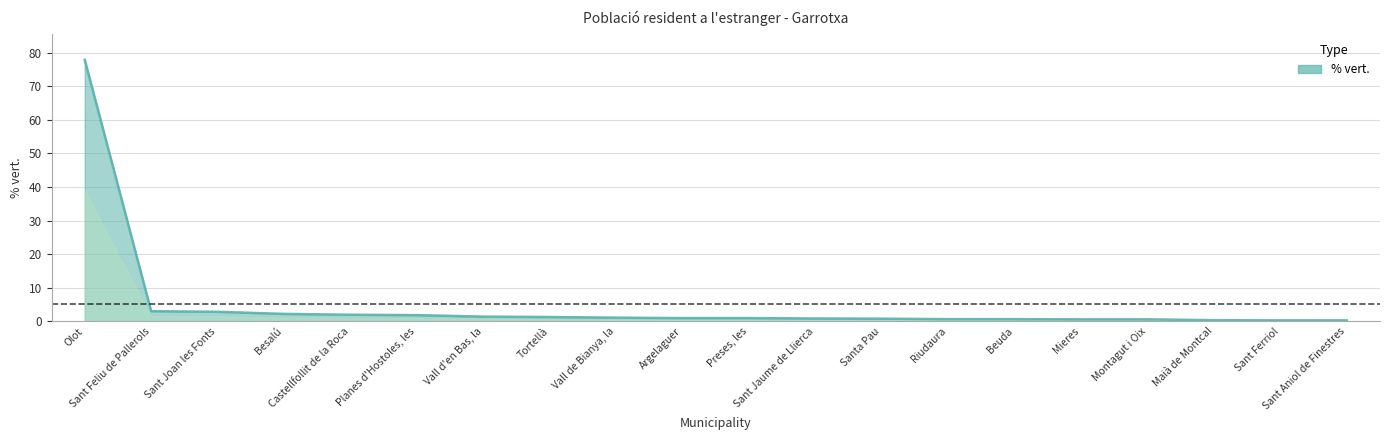

What is the difference between the maximum and minimum values?

77.7